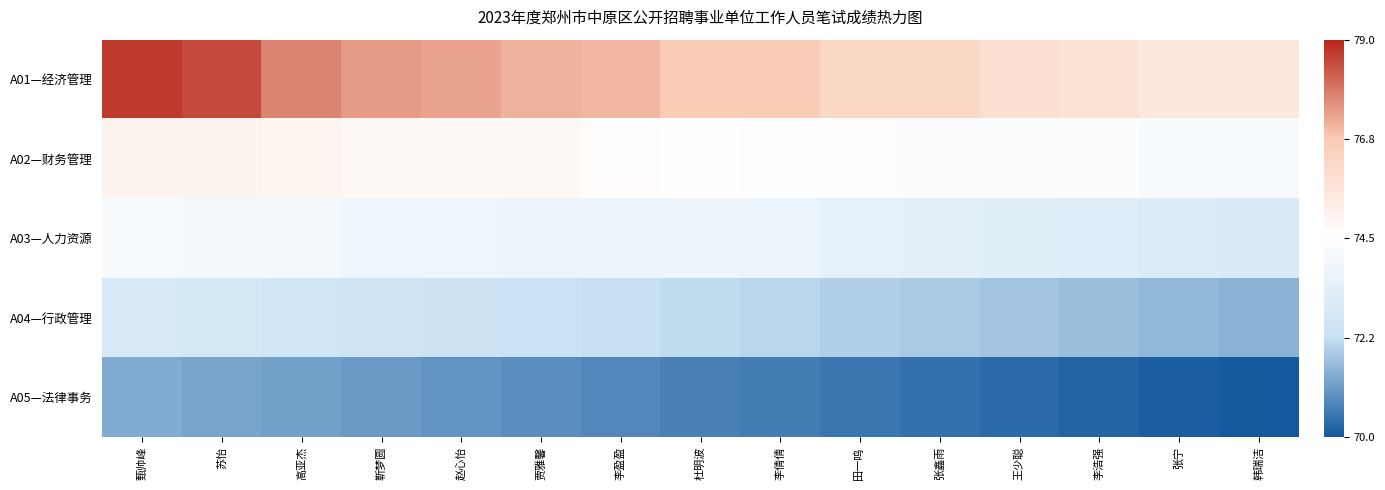

How many data points does each series have?

15